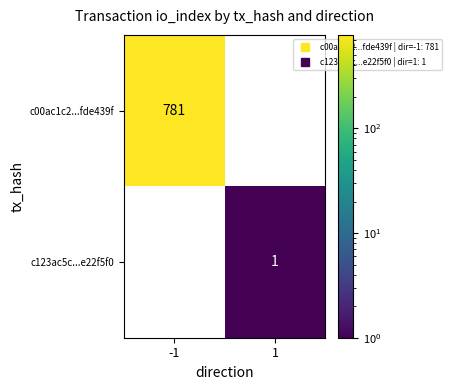

Where is c00ac1c2...fde439f nearest to the value 781?

-1